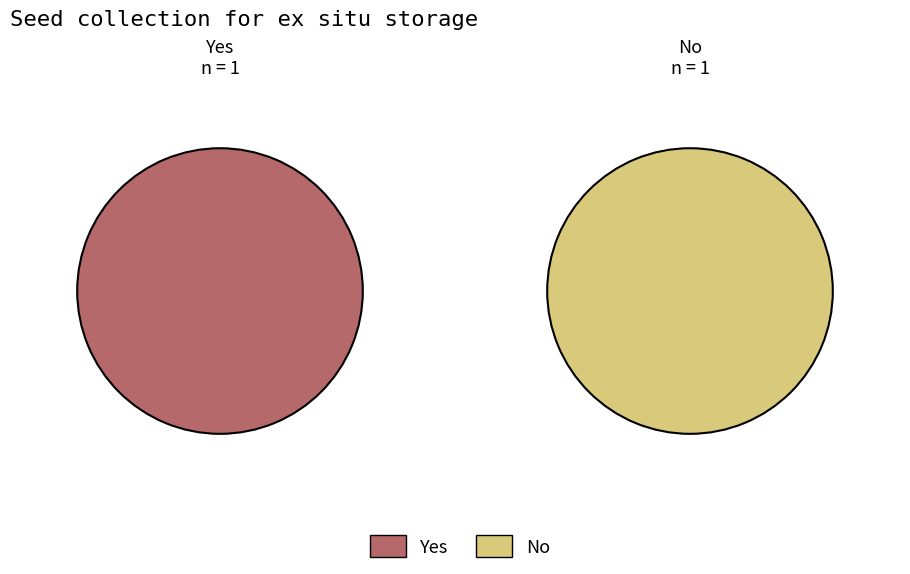

How many segments does this pie chart have?

2